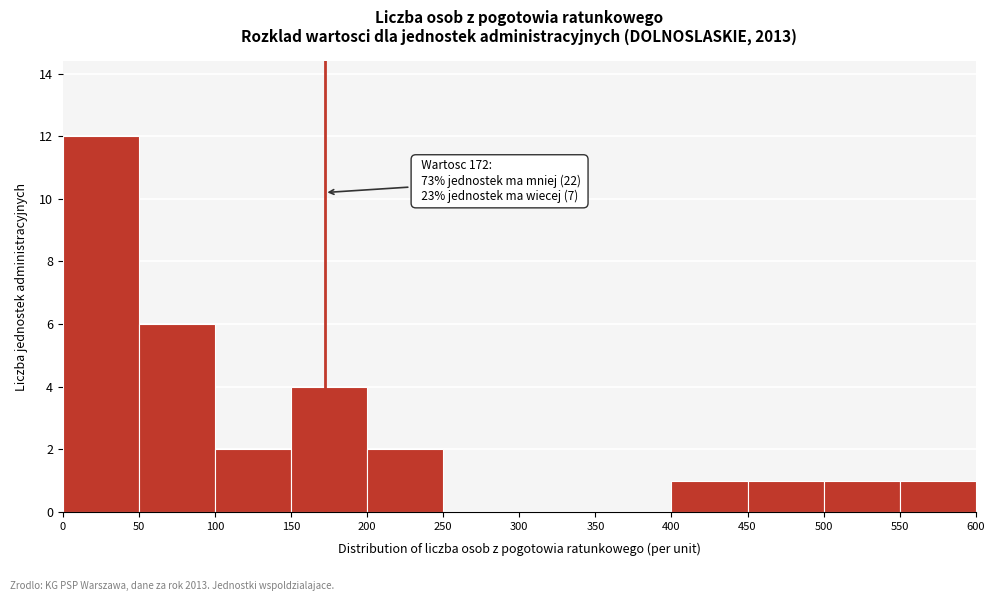

Which range on the x-axis has the tallest bar?

0 to 50